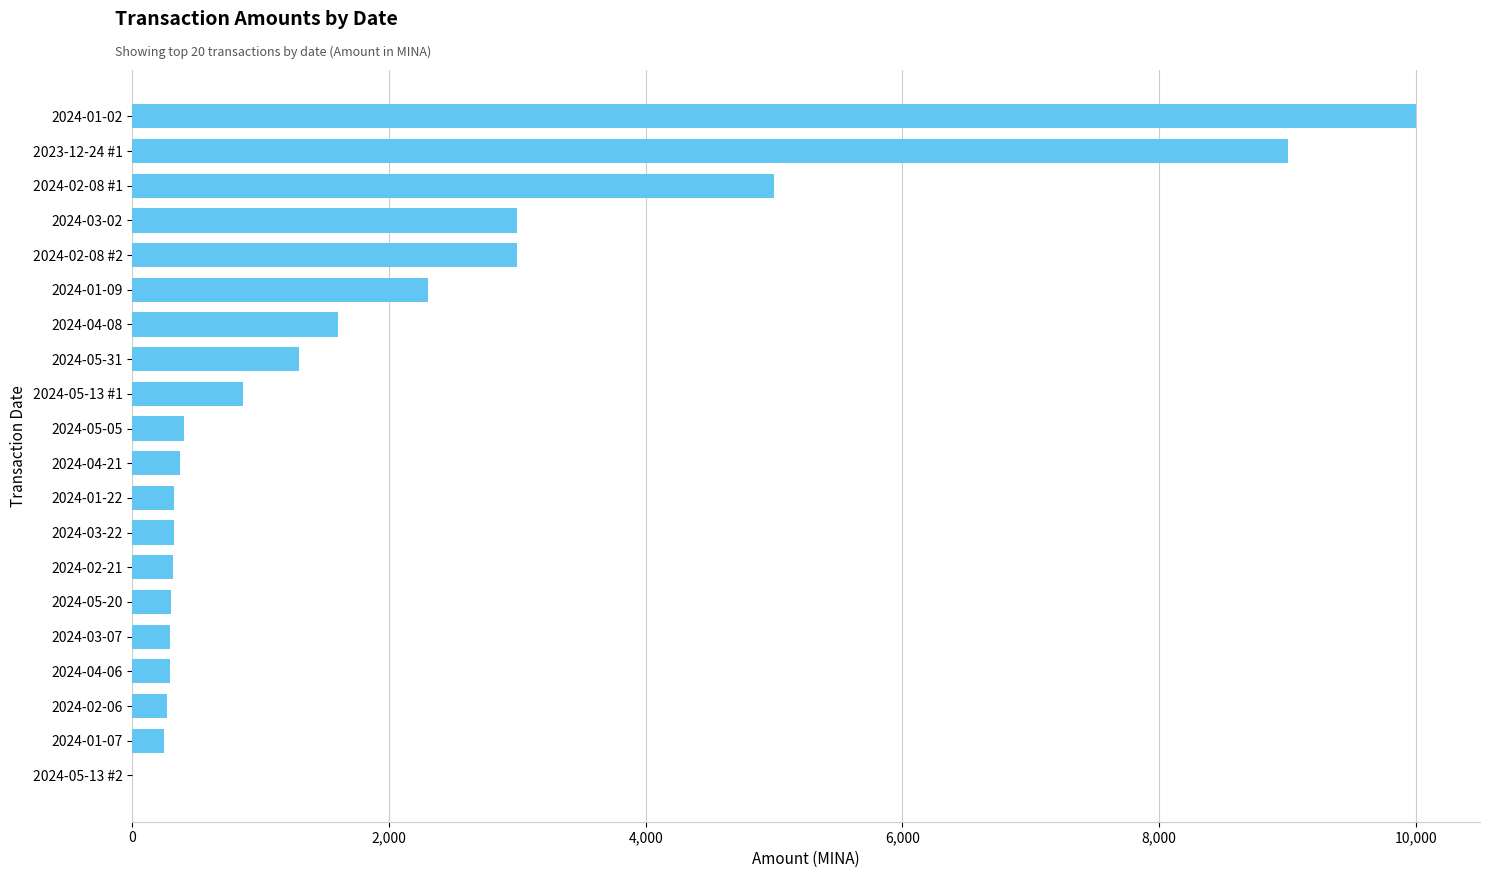

How many values exceed 406?

10